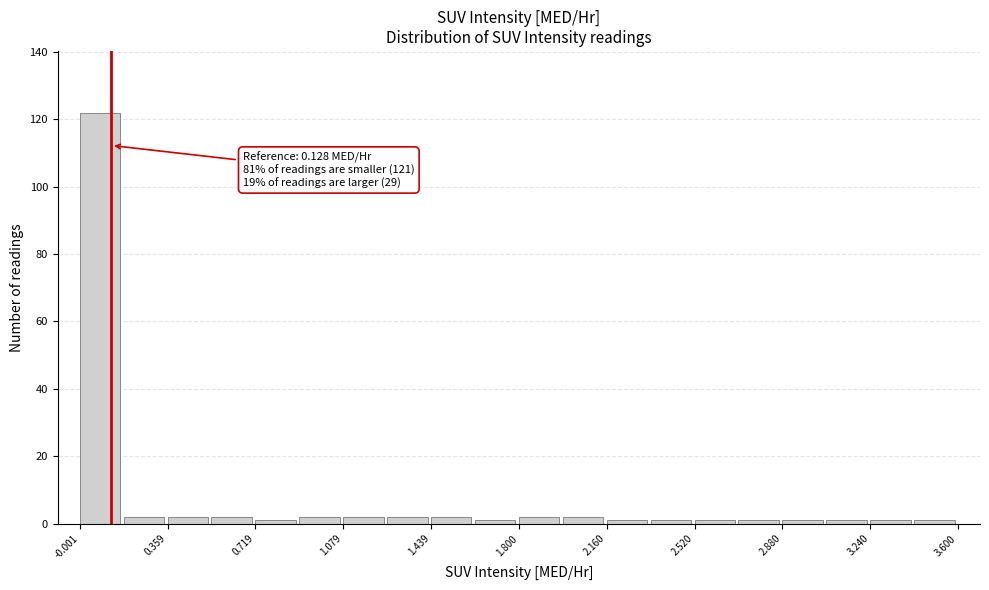

Around what value on the x-axis is the tallest bar? Give the approximate position of its centre, as read against the axis.

0.10